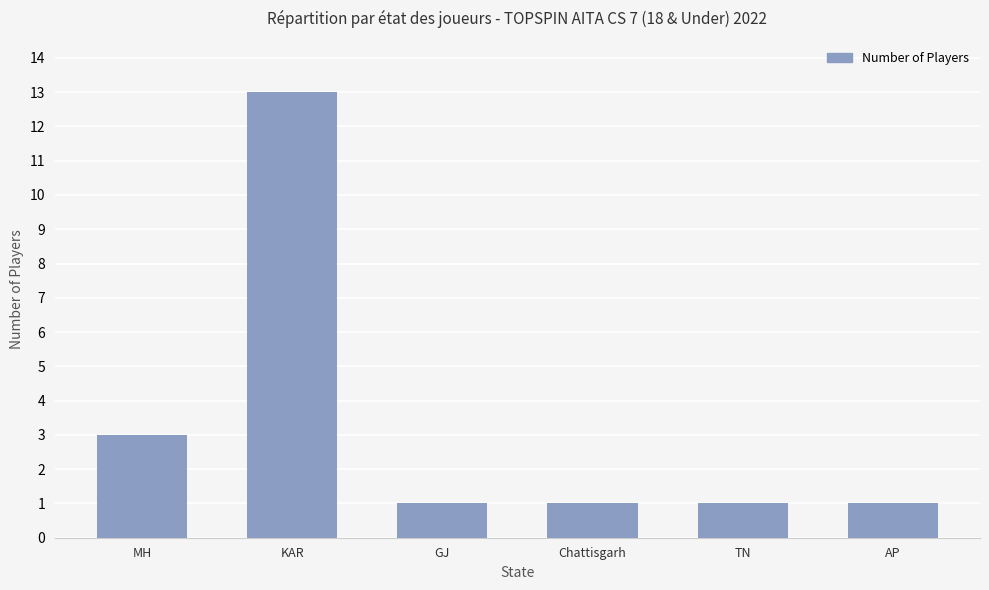

What is the label of the 2nd bar from the right?

TN